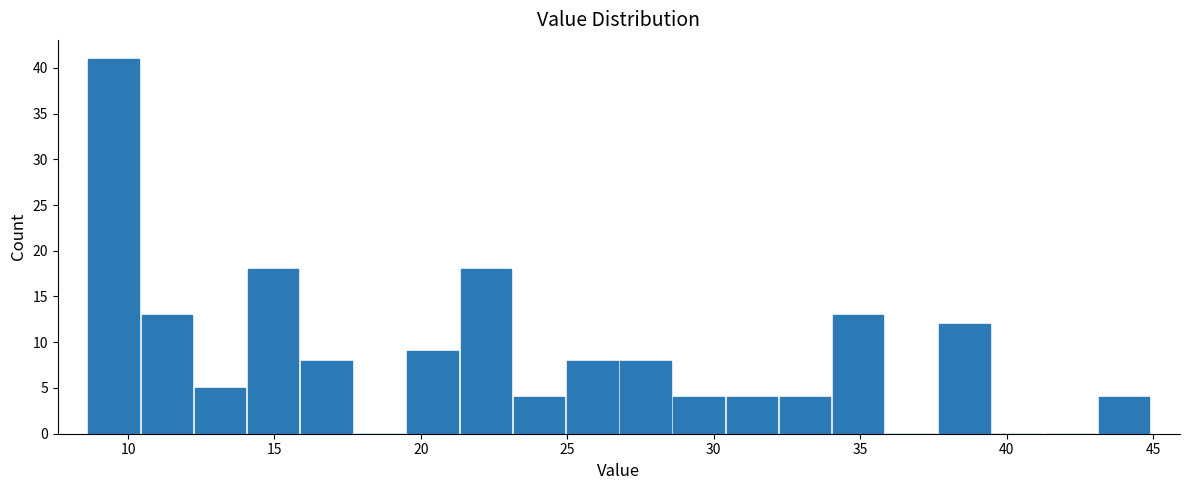

Read against the x-axis, roughly where is the centre of the tallest bar?

9.5